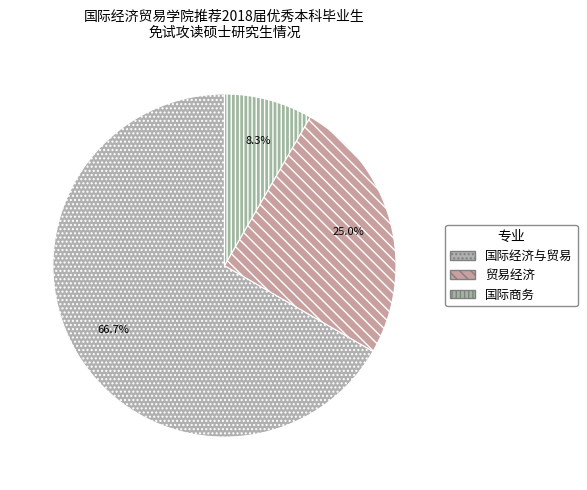

Which slice is the smallest?

国际商务